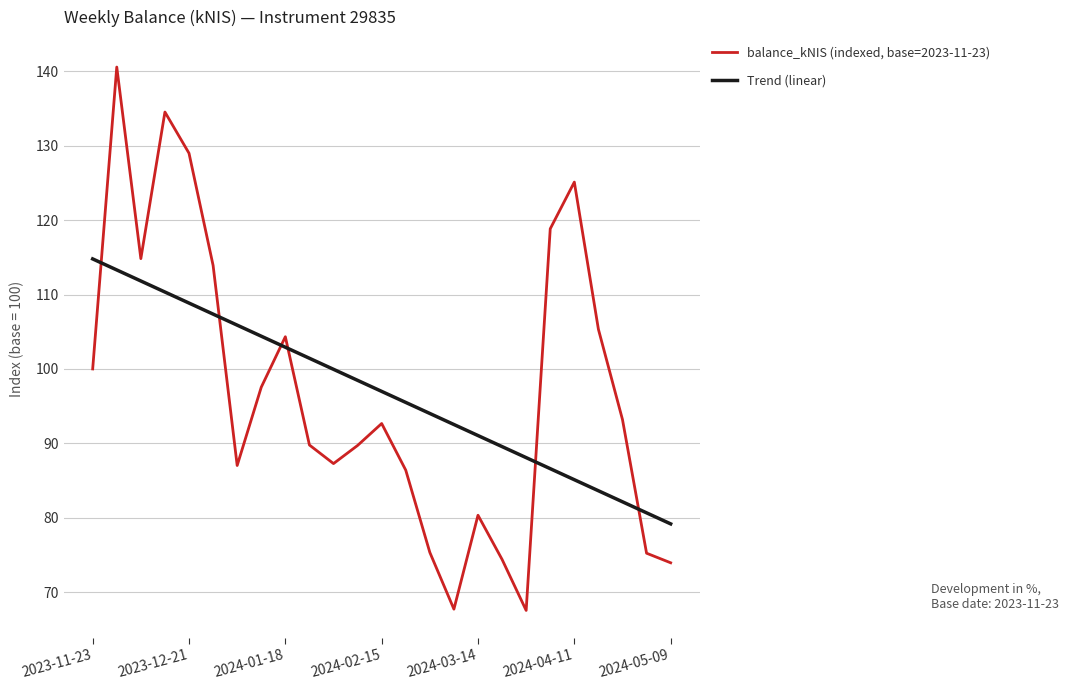

How many intersections are there between Trend (linear) and balance_kNIS (indexed, base=2023-11-23)?

6